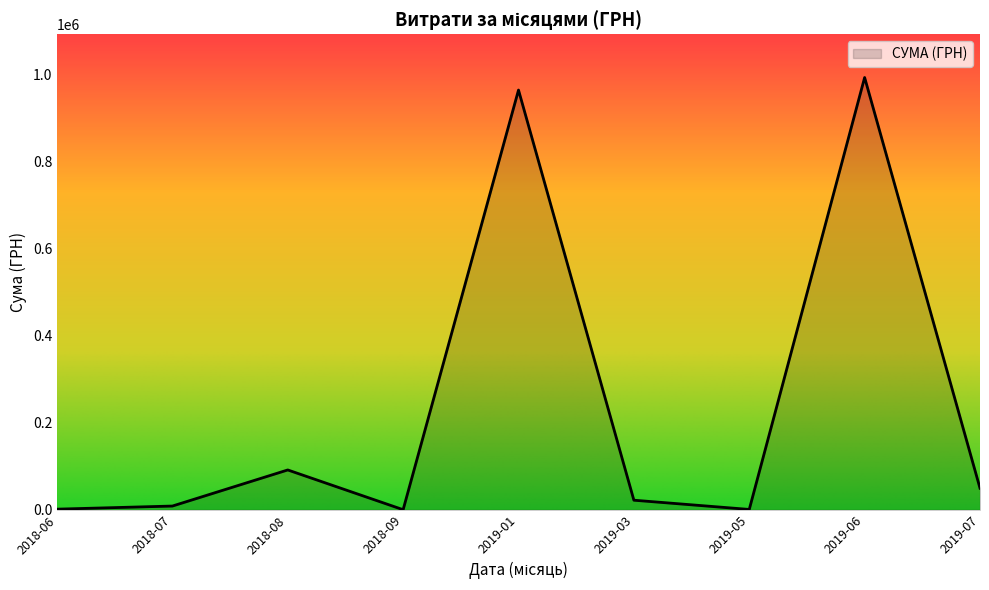

What is the ratio of the value at 2019-01 to the value at 2019-07?

19.5